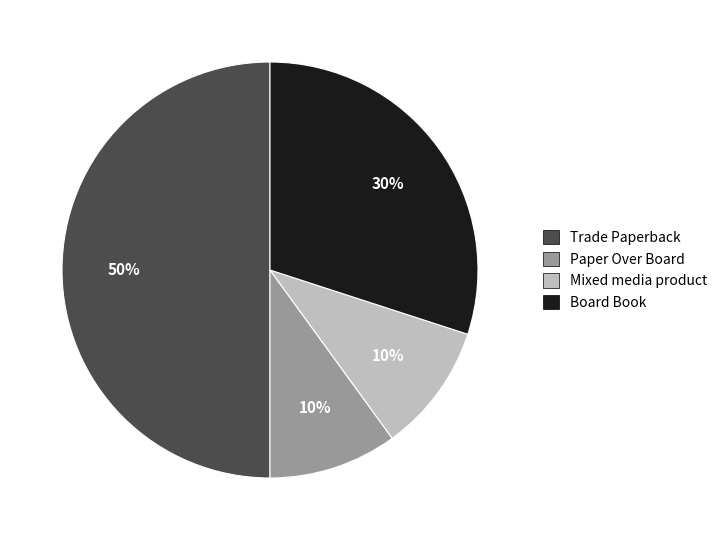

Is it true that Paper Over Board is 20% of the pie?

False